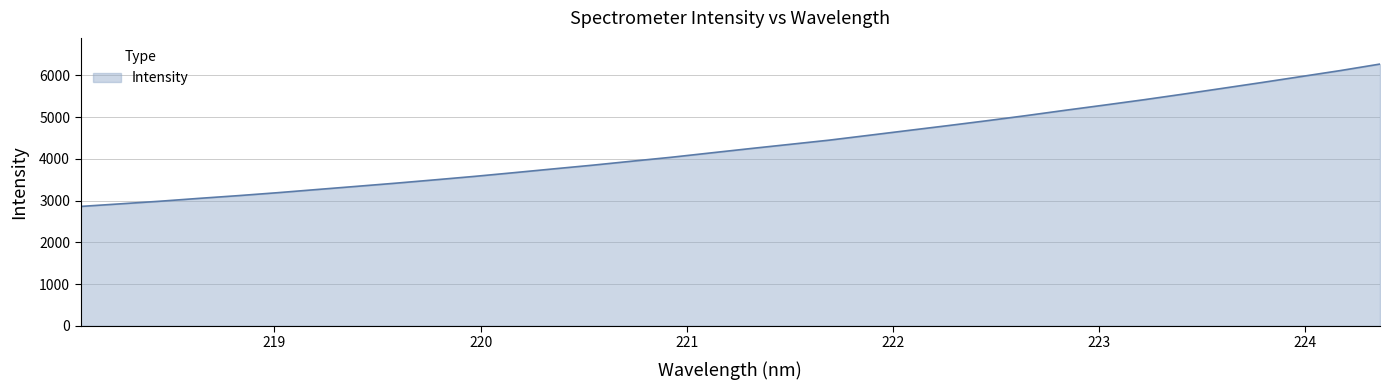

What is the greatest value displayed?

6273.8